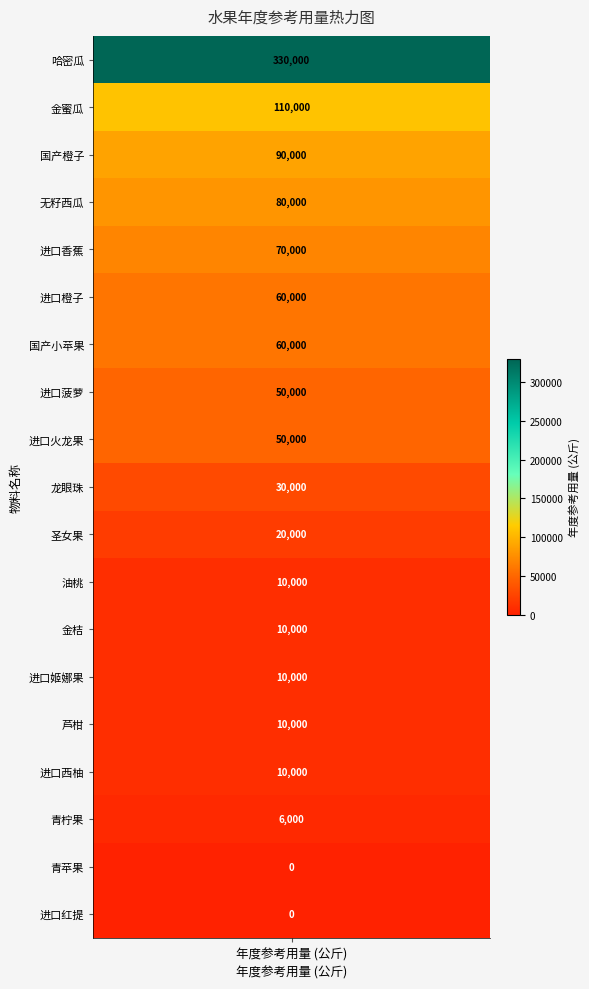

What is the average value?

52947